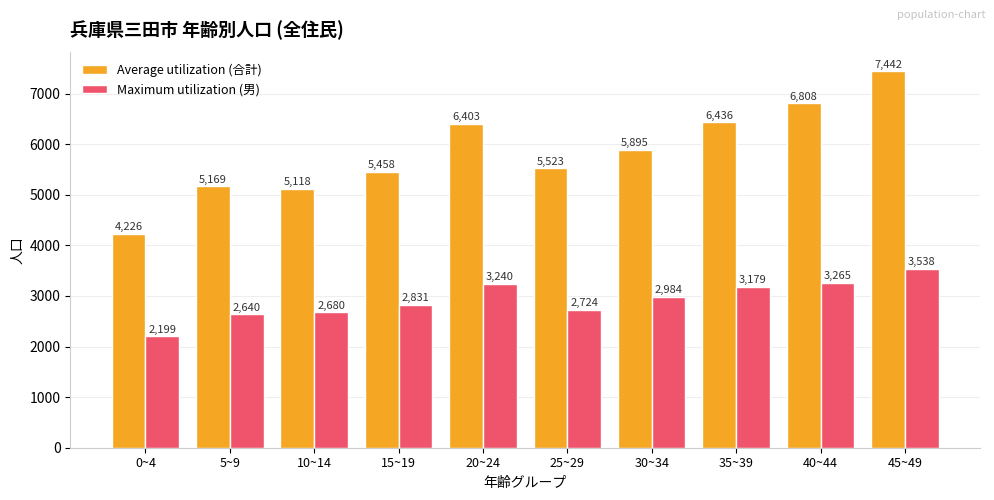

List the series in order of their overall mean, highest first.

Average utilization (合計), Maximum utilization (男)